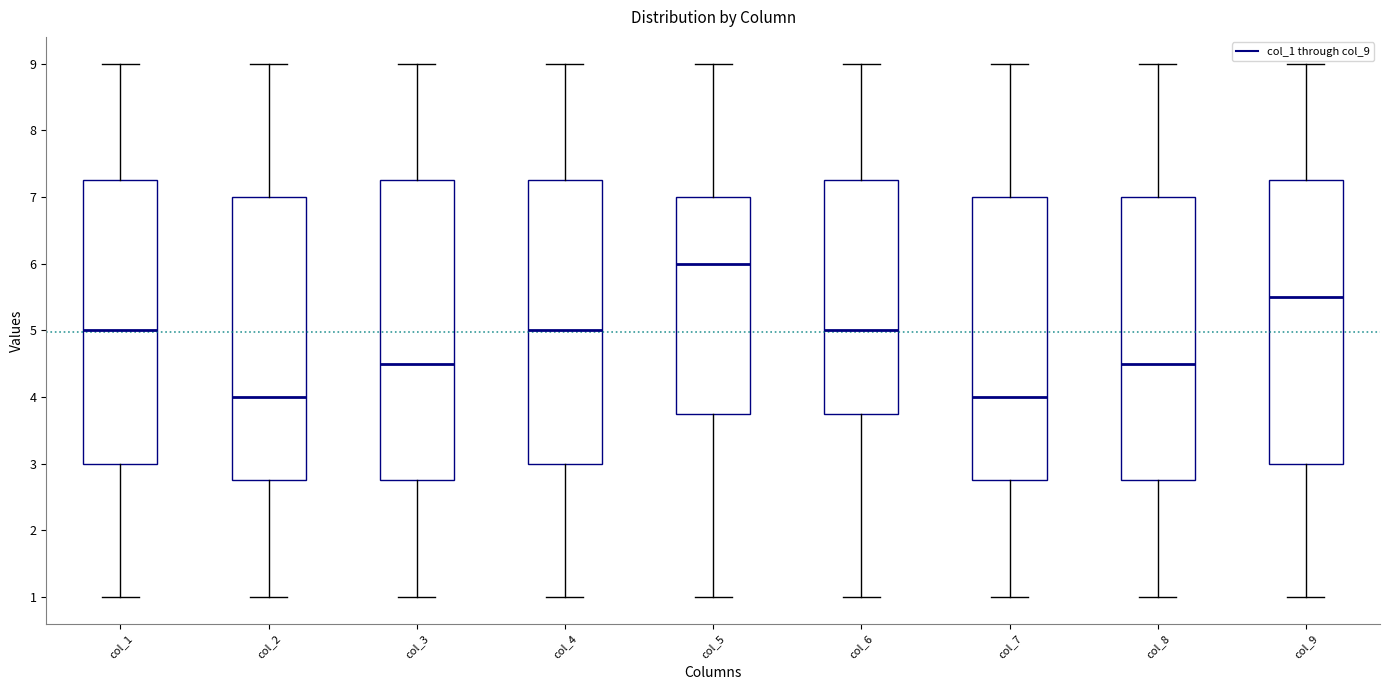

Which box has the highest median line?

col_5